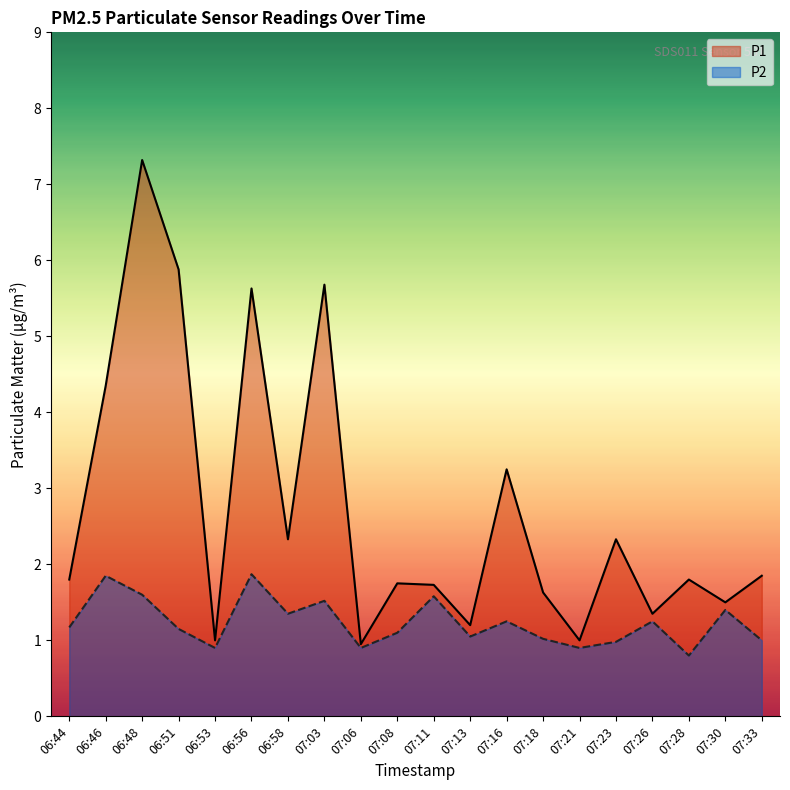

What is the value of the P2 point at the 14th from the left?

1.0